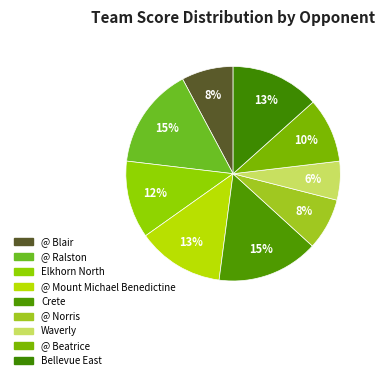

How many slices are in this pie chart?

9